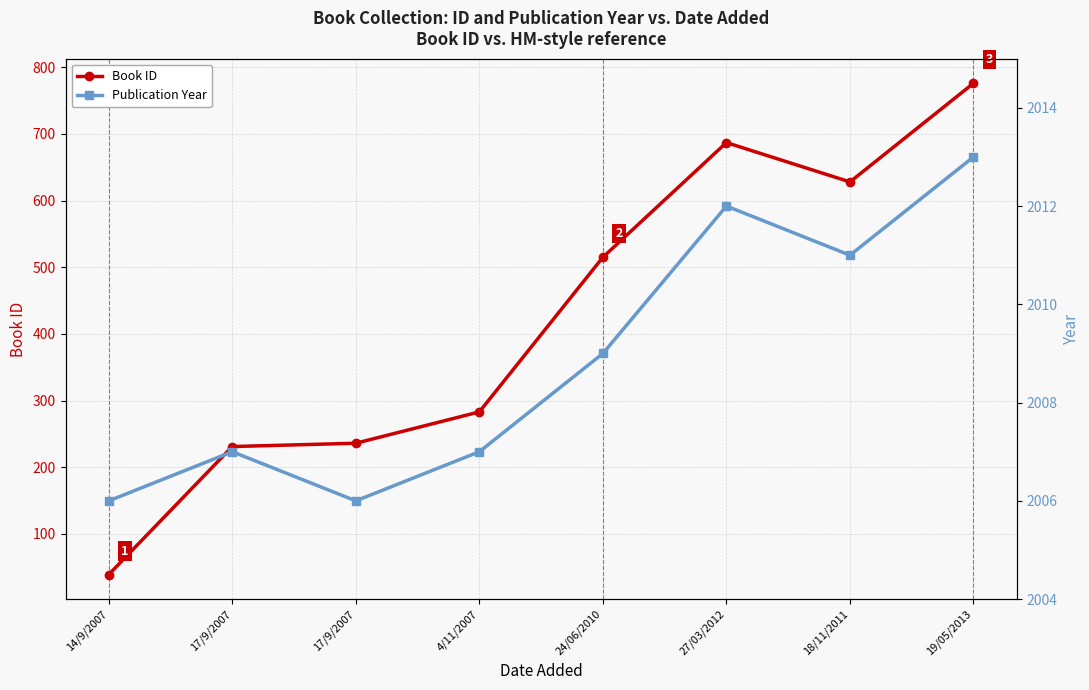

In Publication Year, how many points are lower than both neighbors (excluding endpoints)?

2